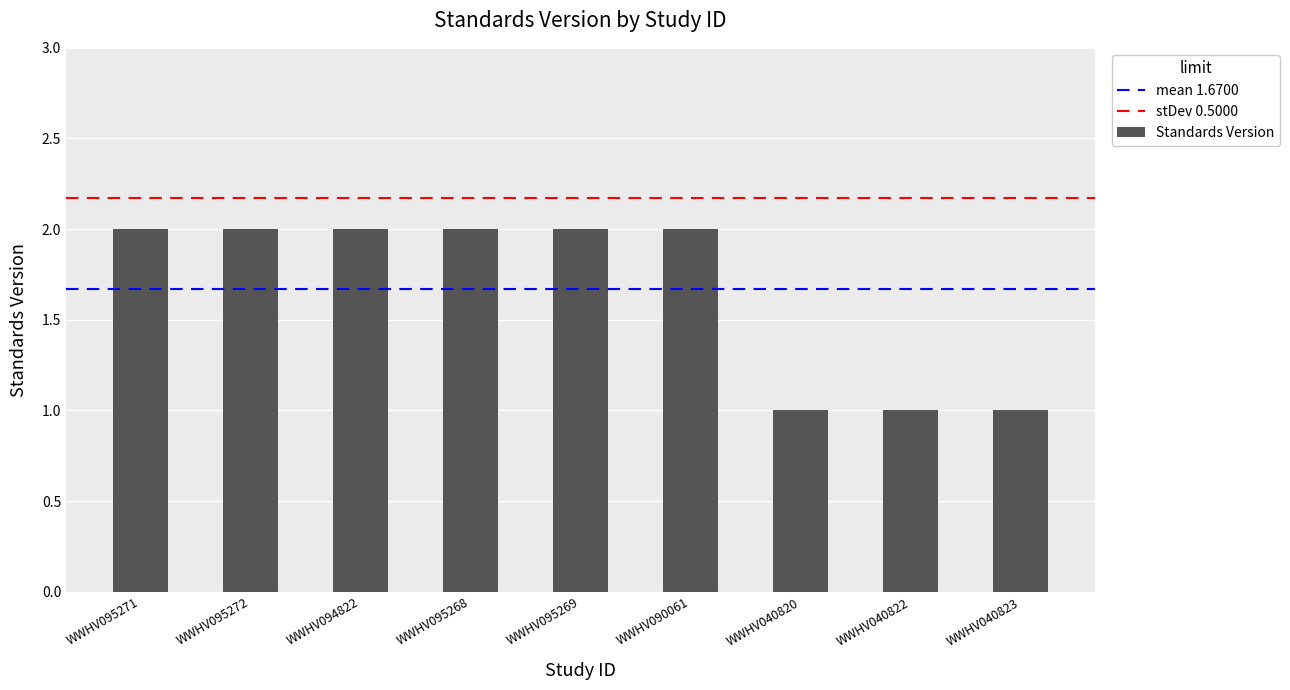

How many series are shown in this chart?

1